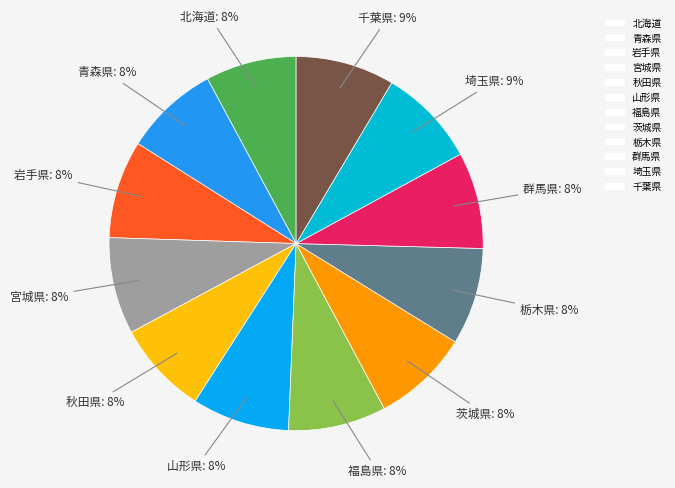

Approximately how many times larger is the value at 茨城県 compared to 宮城県?

1.0